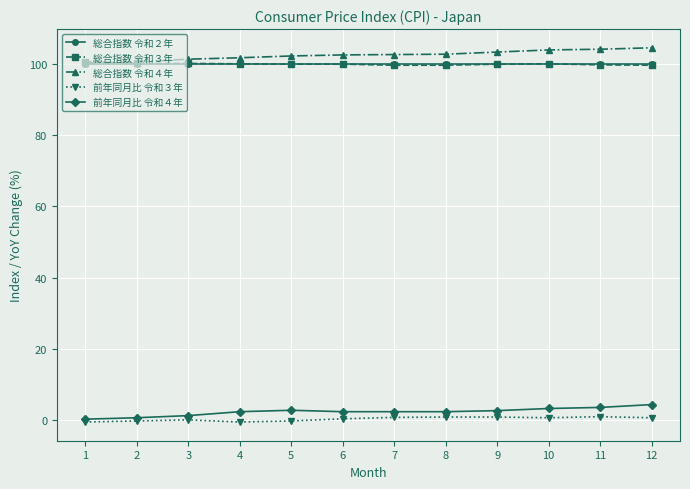

Is the value of 総合指数 令和４年 at 8 greater than the value of 総合指数 令和２年 at 1?

Yes